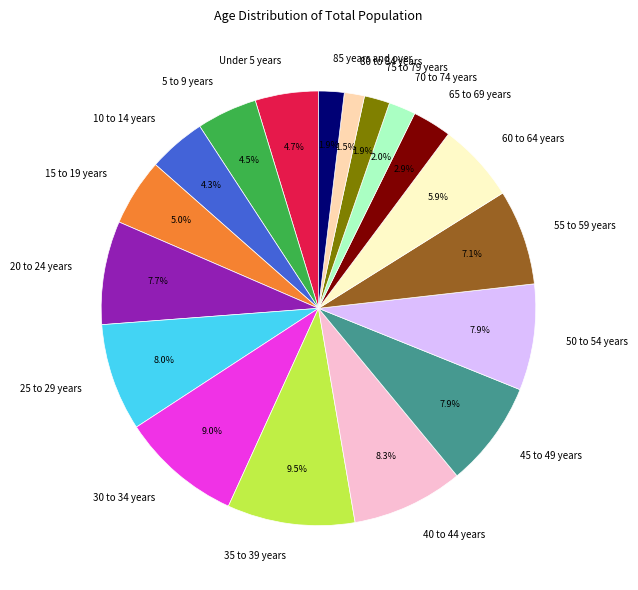

Count the number of slices in the pie.

18